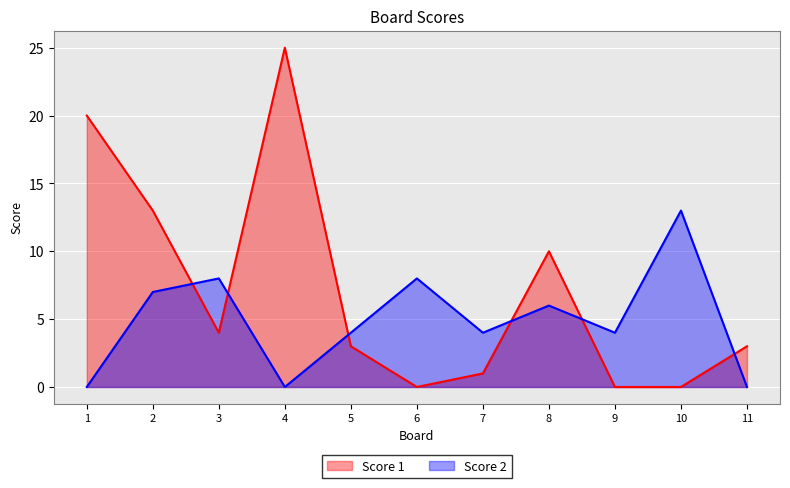

How many data points in Score 2 are less than 4?

3